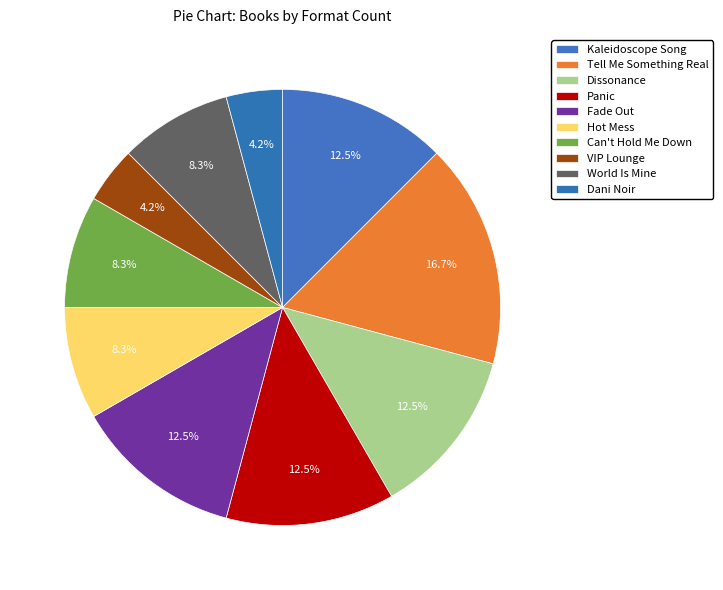

Rank the categories by value from highest to lowest.

Tell Me Something Real, Kaleidoscope Song, Dissonance, Panic, Fade Out, Hot Mess, Can't Hold Me Down, World Is Mine, VIP Lounge, Dani Noir